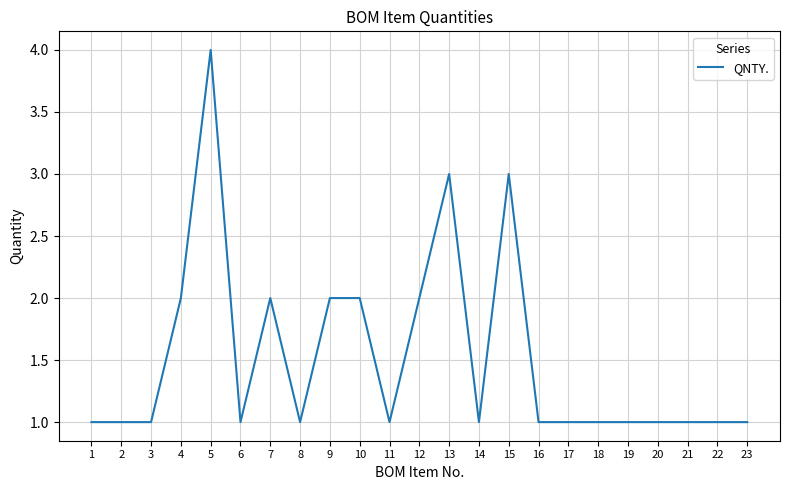

The chart shows a value of 1 at 22. True or false?

True